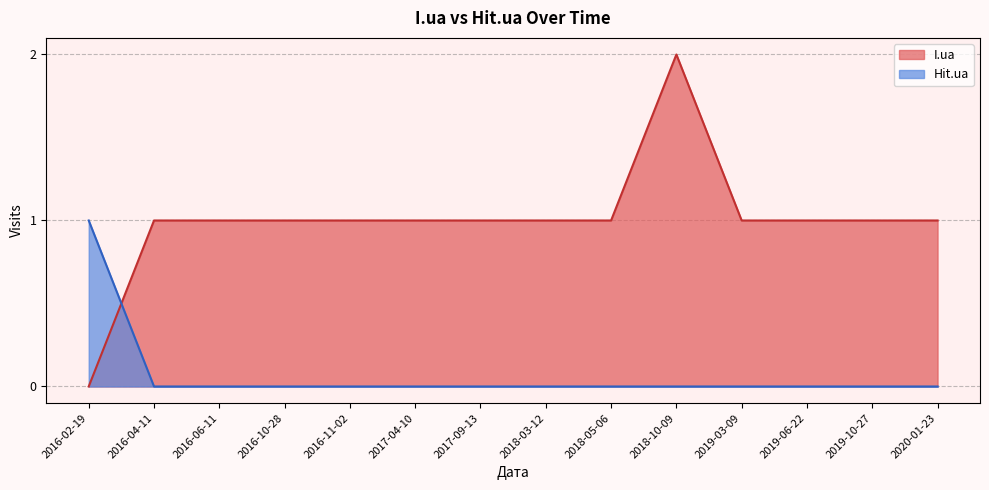

Does the chart display data point markers on the line(s)?

No